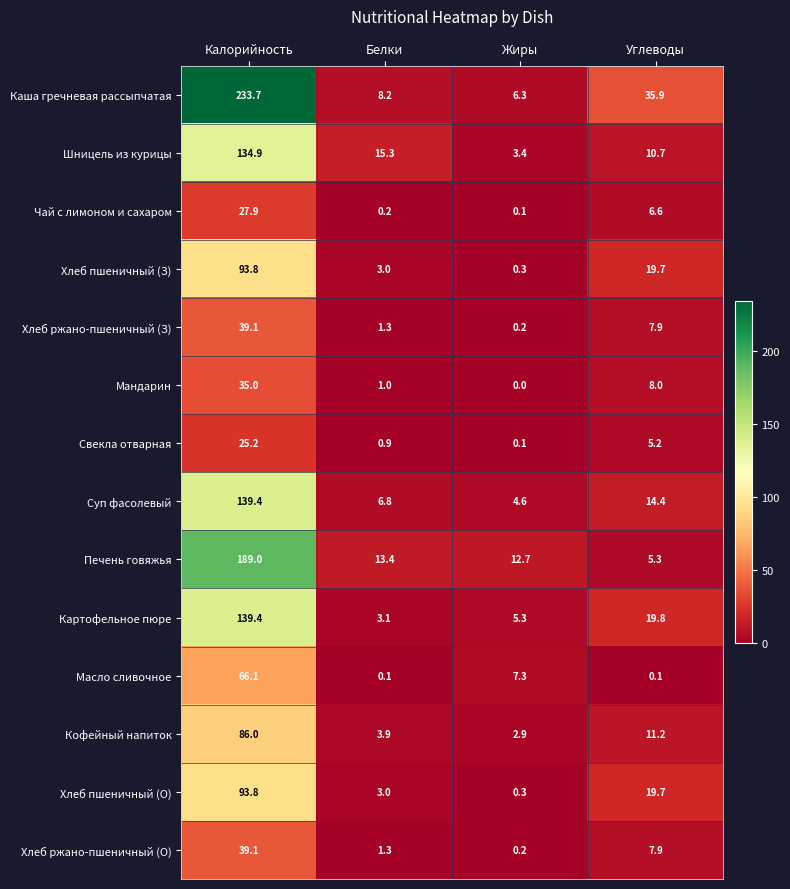

Which series has the largest range (max minus min)?

Каша гречневая рассыпчатая